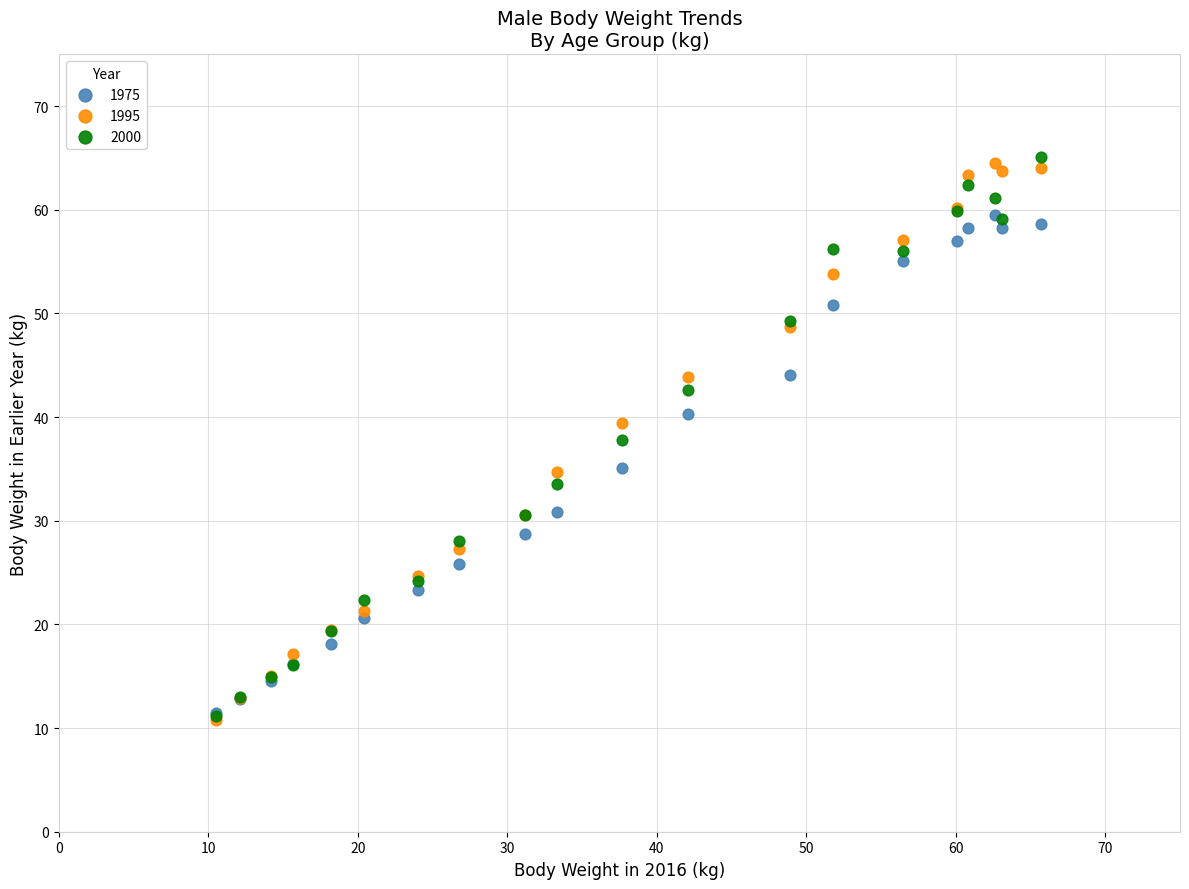

What are all the series names shown in the legend?

1975, 1995, 2000